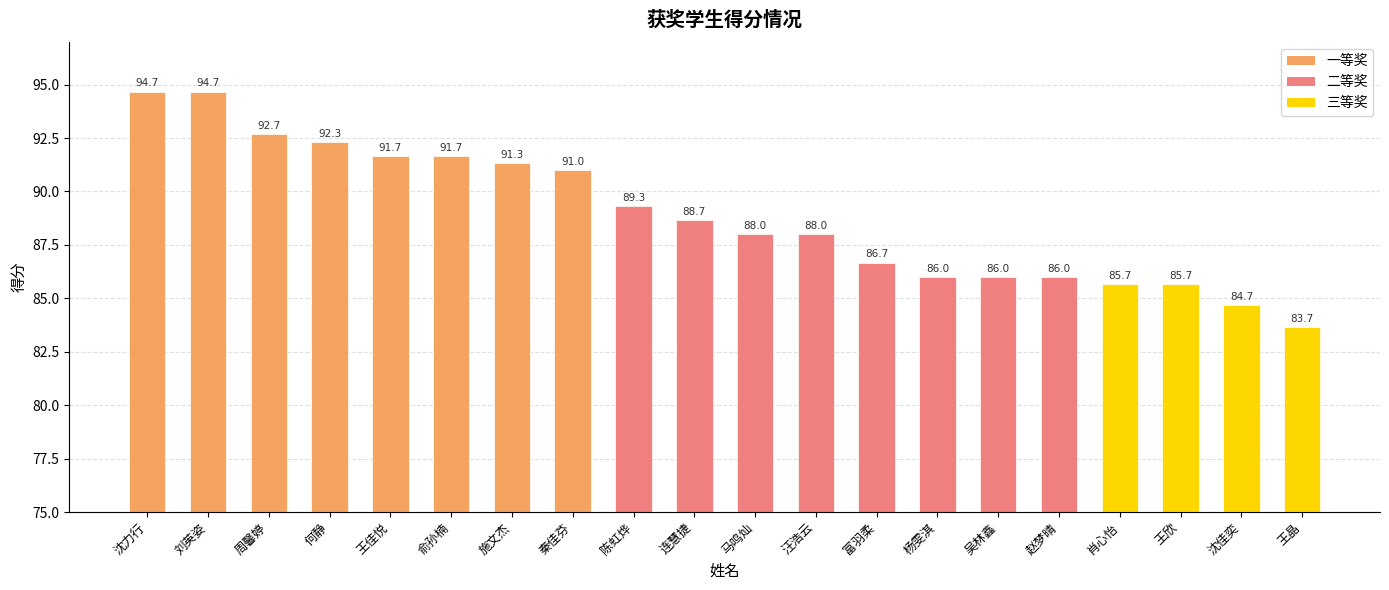

True or false: the data shows 86.0 at 吴林鑫.

True